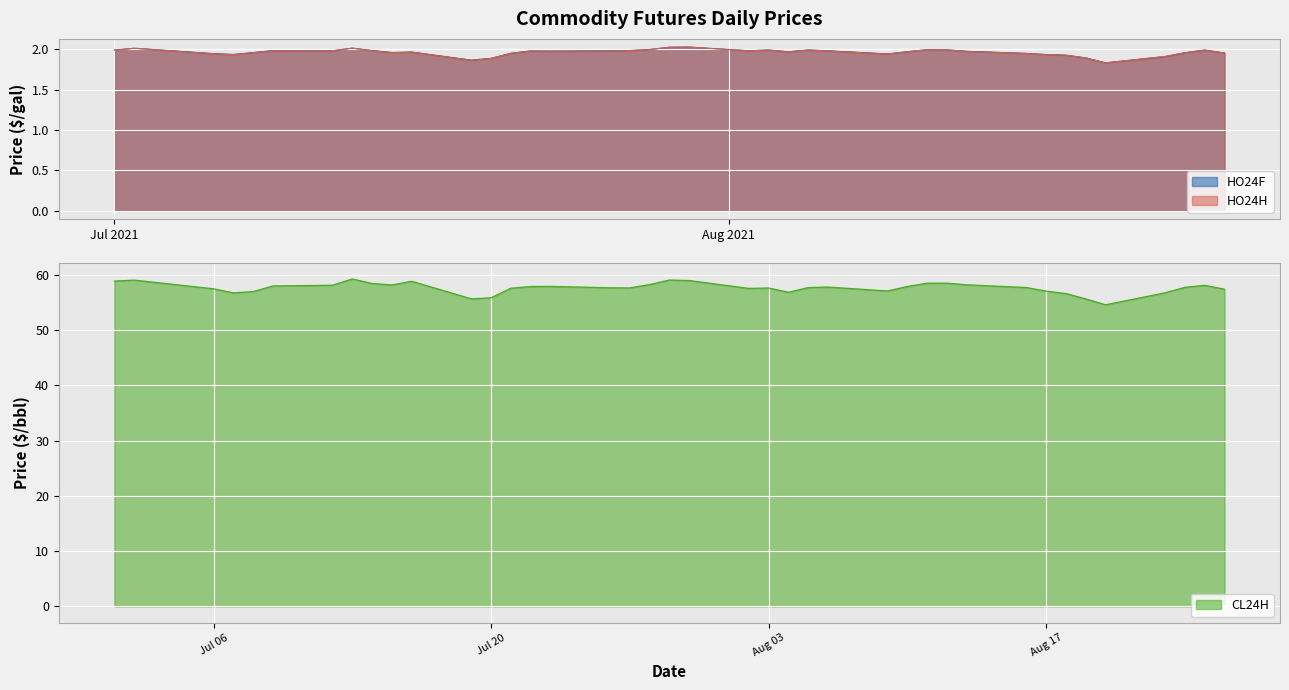

Does the chart display data point markers on the line(s)?

No